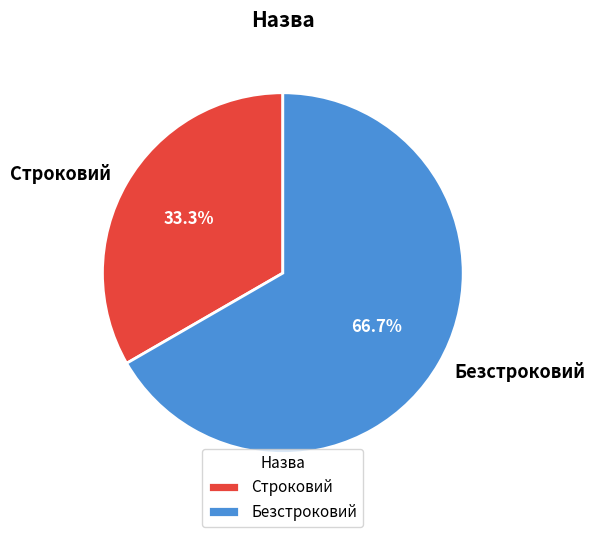

Which category has the biggest portion of the pie?

Безстроковий